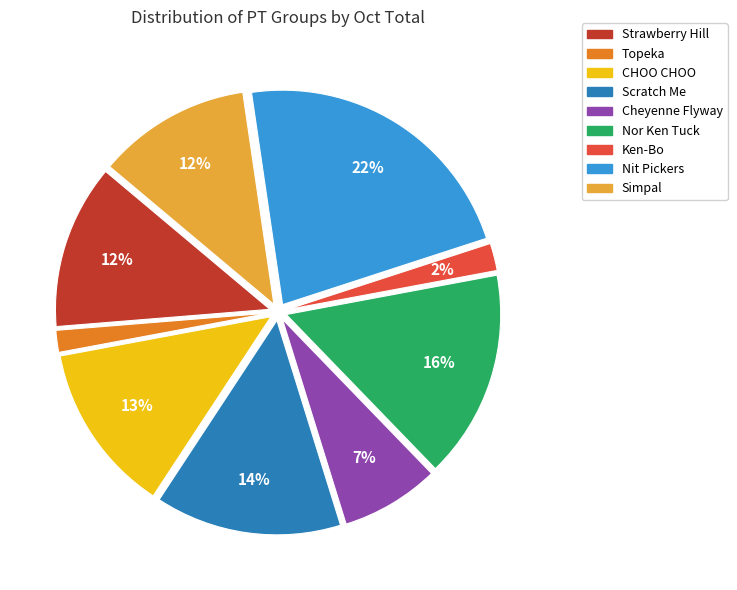

Do CHOO CHOO and Simpal together represent more than half of the pie?

No